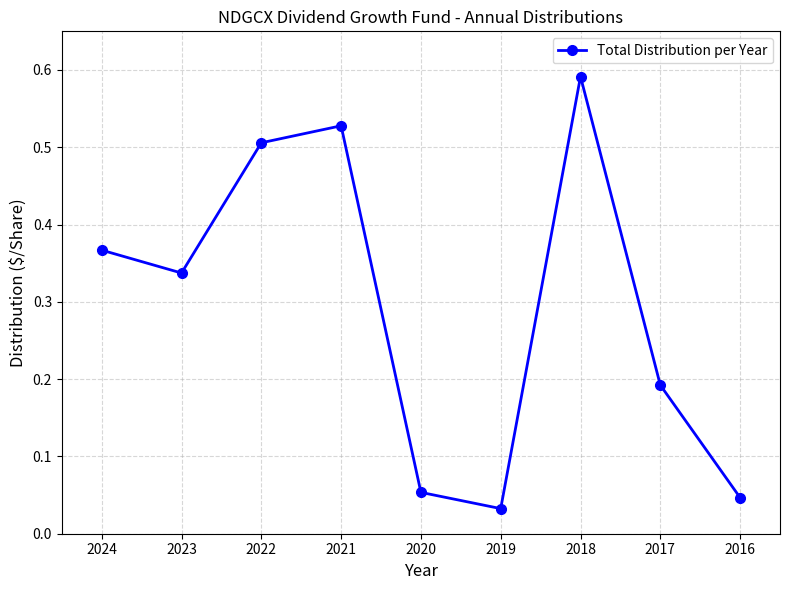

What is the sum of the values at 2017 and 2022?

0.7